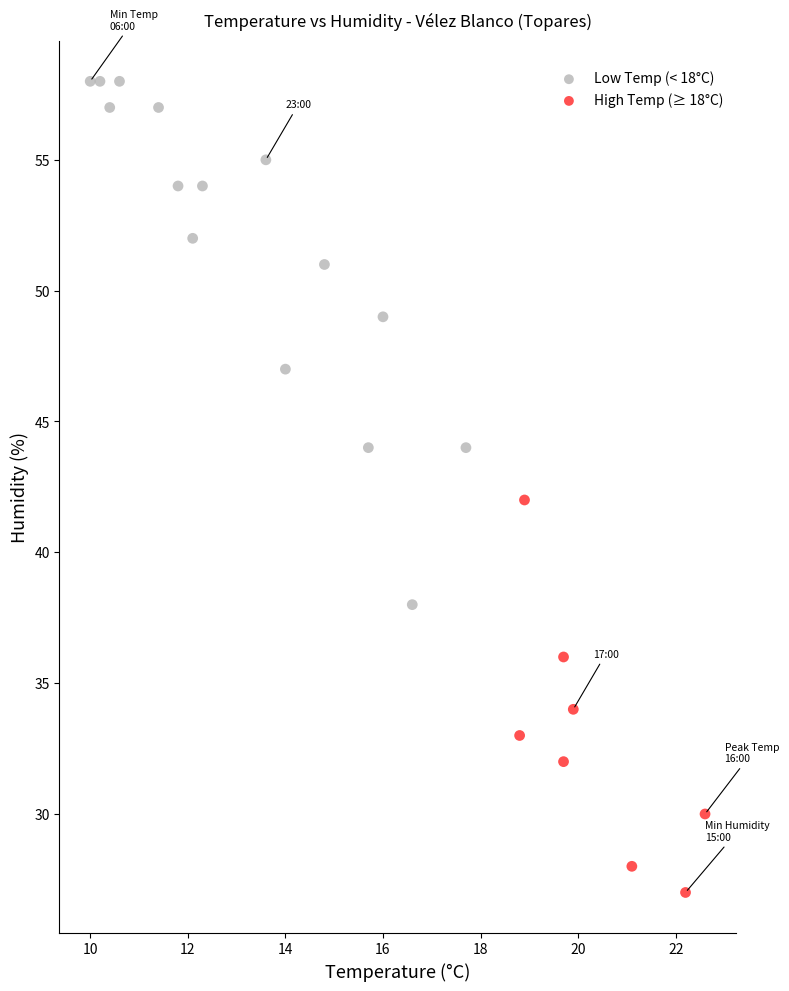

Which series has the widest spread of Y values?

Low Temp (< 18°C)